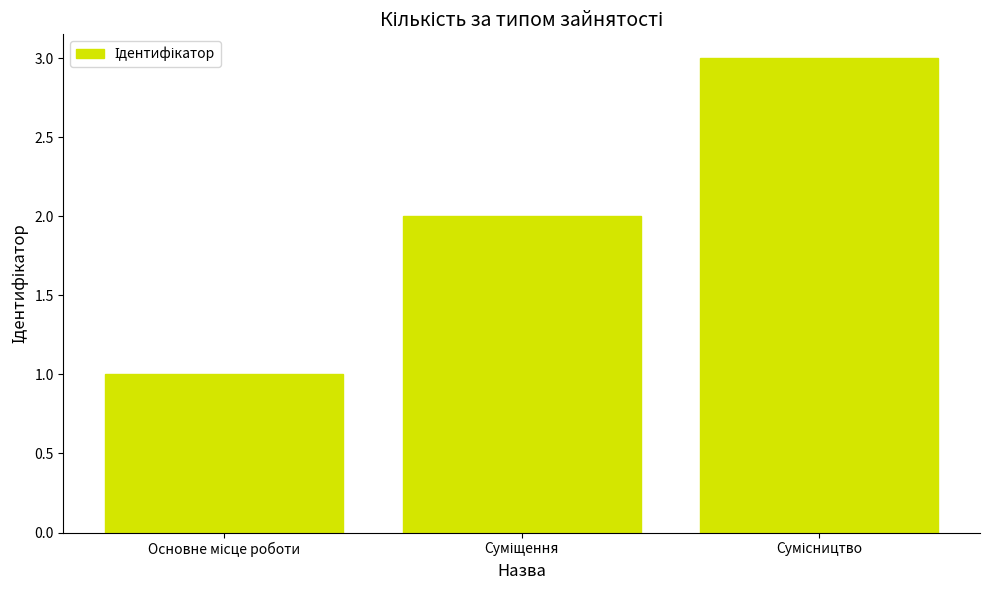

How many categories are shown in the chart?

3